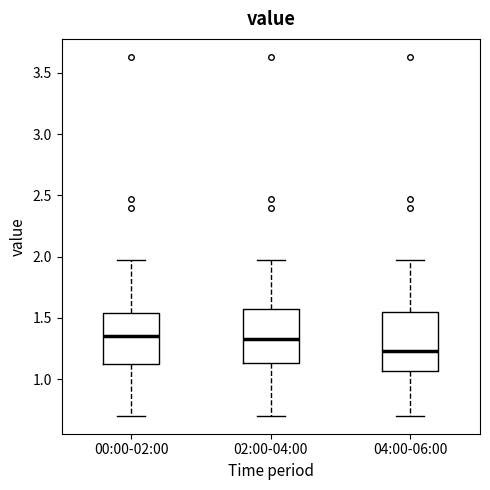

Reading left to right, read every box against the y-axis: the position of its median line, the range the box covers, and the ends of its whiskers. The values are not printed on the chart, so give them approximately, as read against the axis.

00:00-02:00: median 1.35, box 1.10 to 1.55, whiskers 0.70 to 1.95
02:00-04:00: median 1.35, box 1.15 to 1.55, whiskers 0.70 to 1.95
04:00-06:00: median 1.25, box 1.05 to 1.55, whiskers 0.70 to 1.95